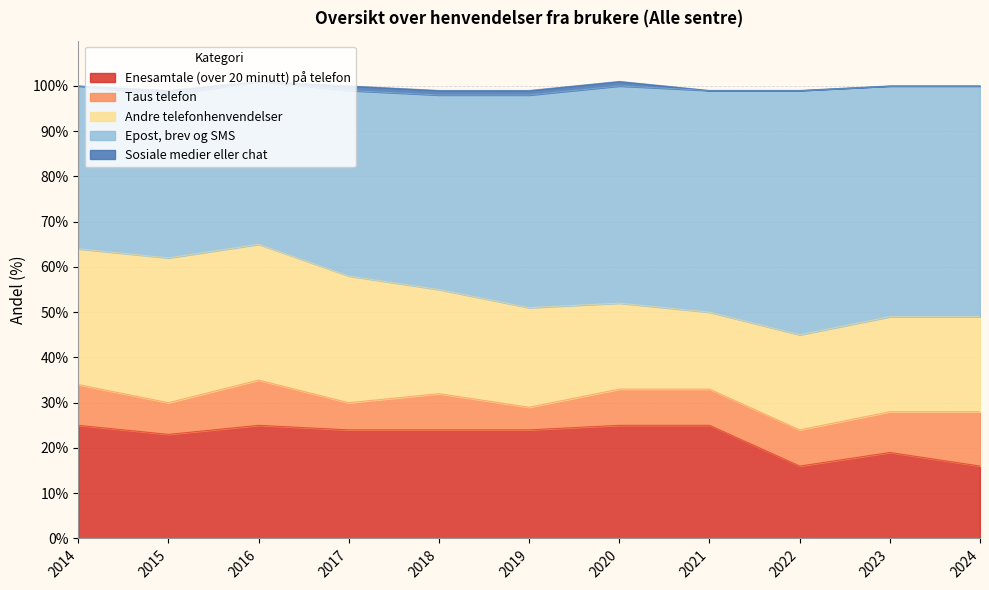

What is the value of the Epost, brev og SMS point at the 2nd from the left?

36